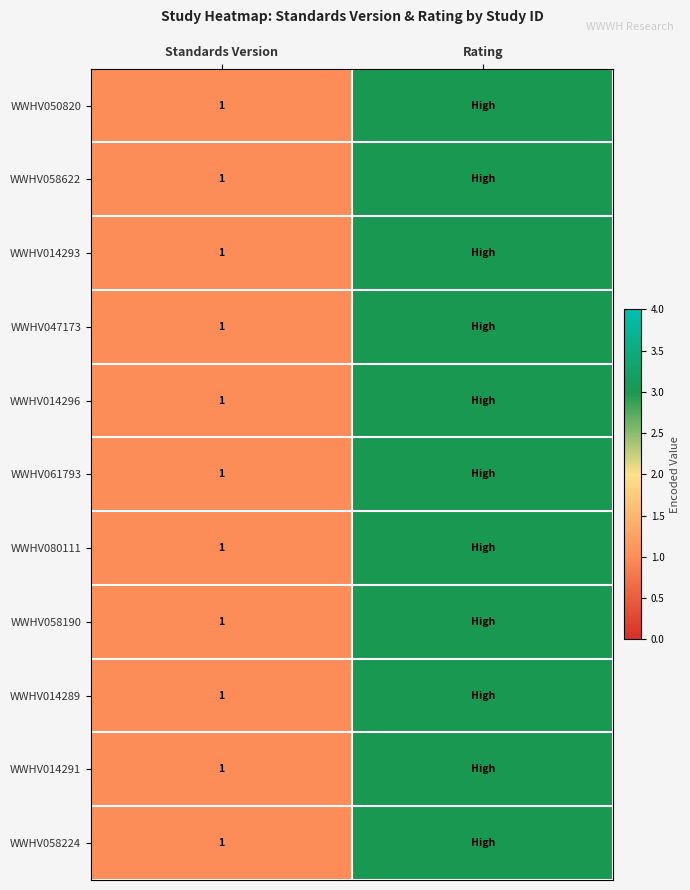

The value of WWHV058190 at Standards Version is 1. True or false?

True